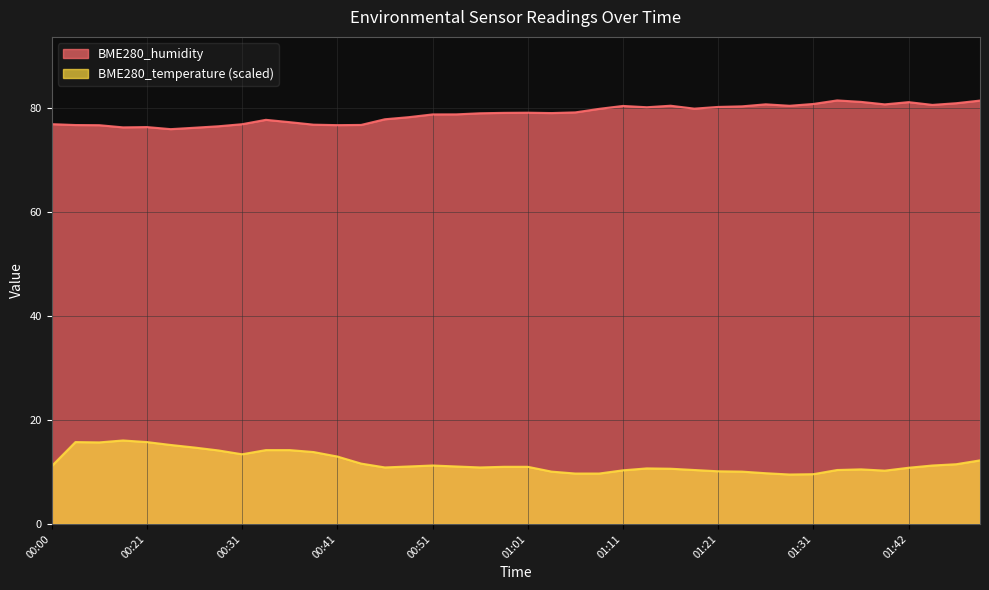

What is the total value across all series at 00:51?

89.9